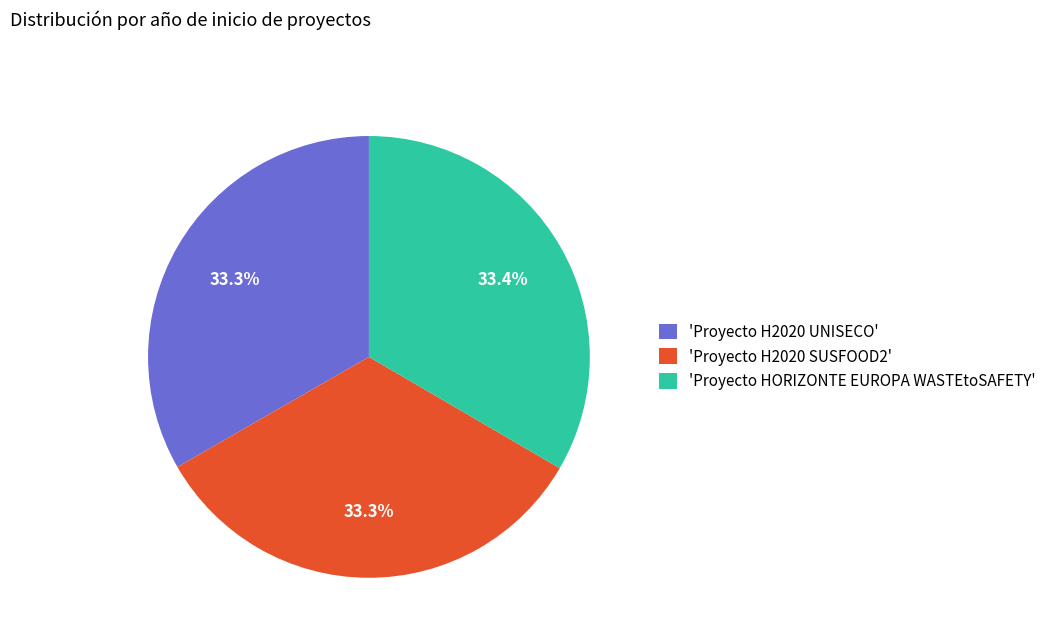

Is 'Proyecto H2020 SUSFOOD2' the majority of the pie?

No